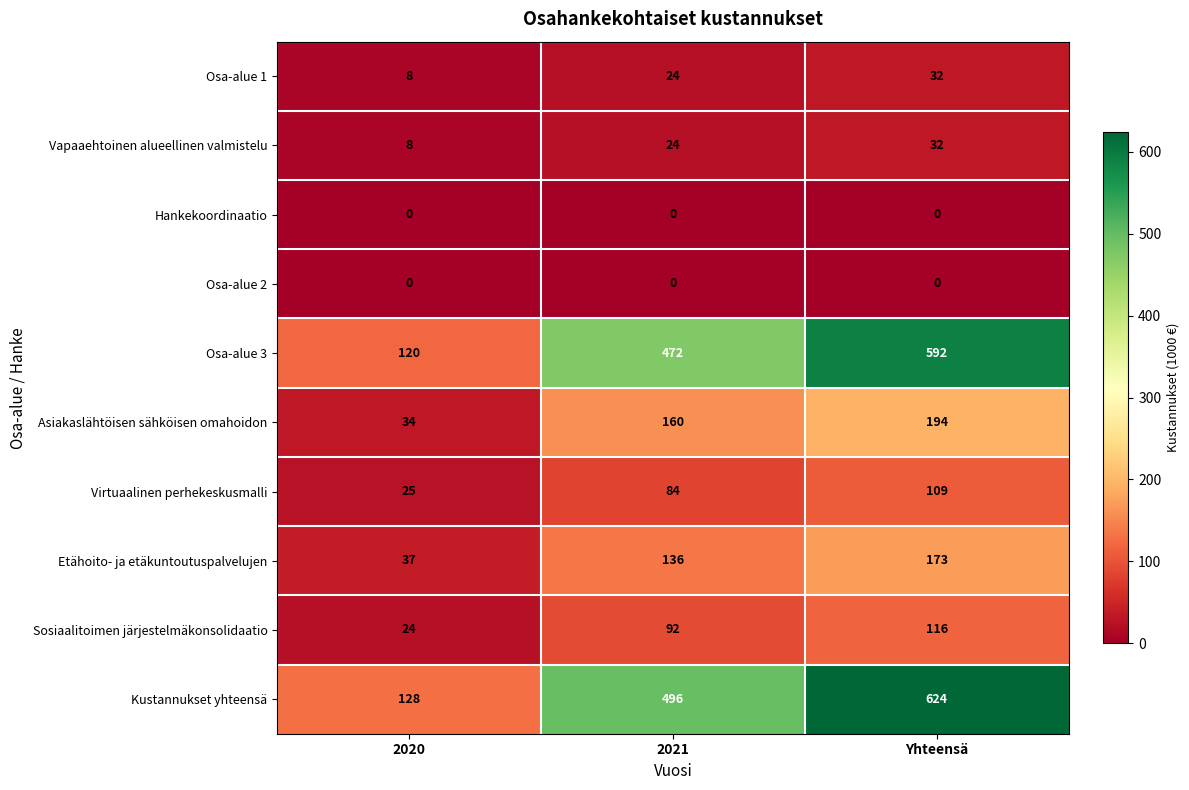

Is the value of Osa-alue 2 at Yhteensä greater than the value of Etähoito- ja etäkuntoutuspalvelujen at 2021?

No